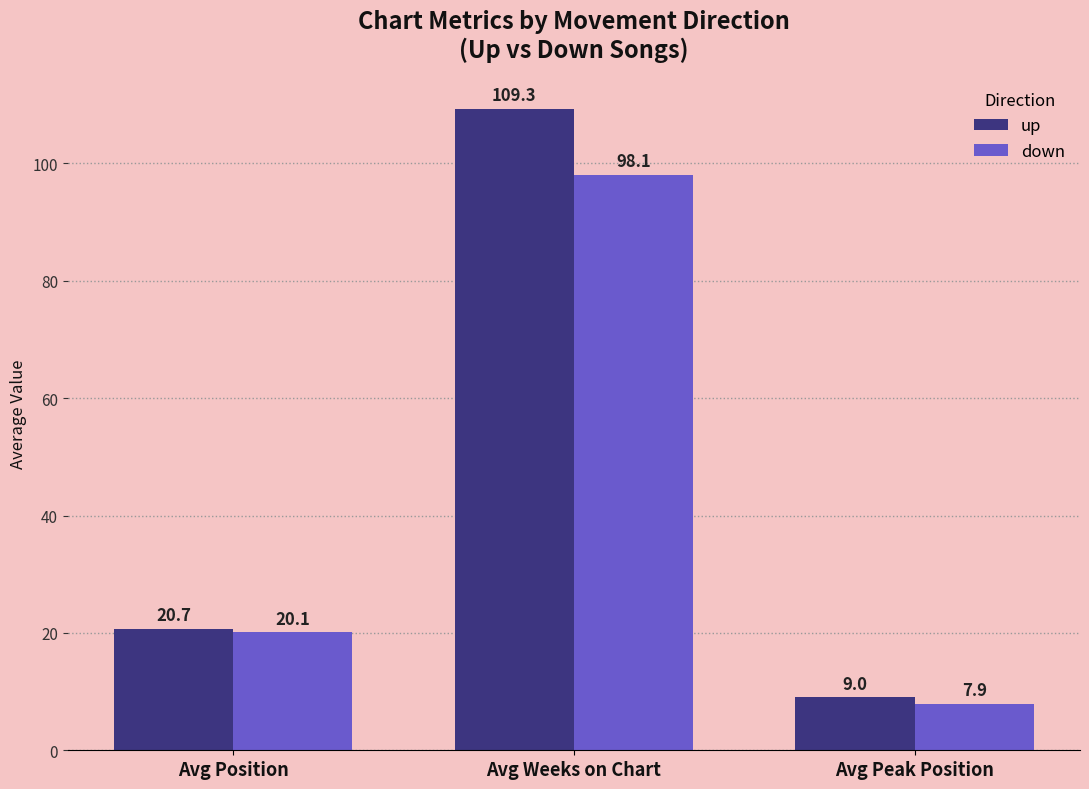

What is the total value across all series at Avg Position?

40.8